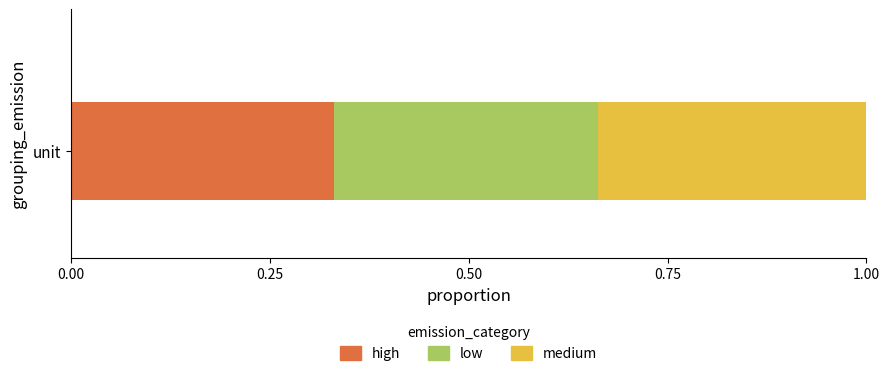

How many distinct data groups are displayed?

3